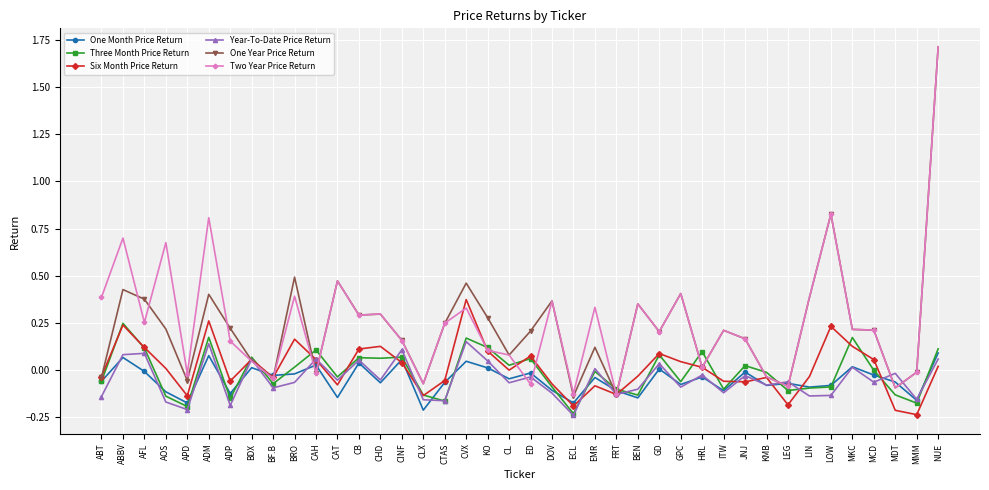

What is the label of the 18th point from the right?

ECL